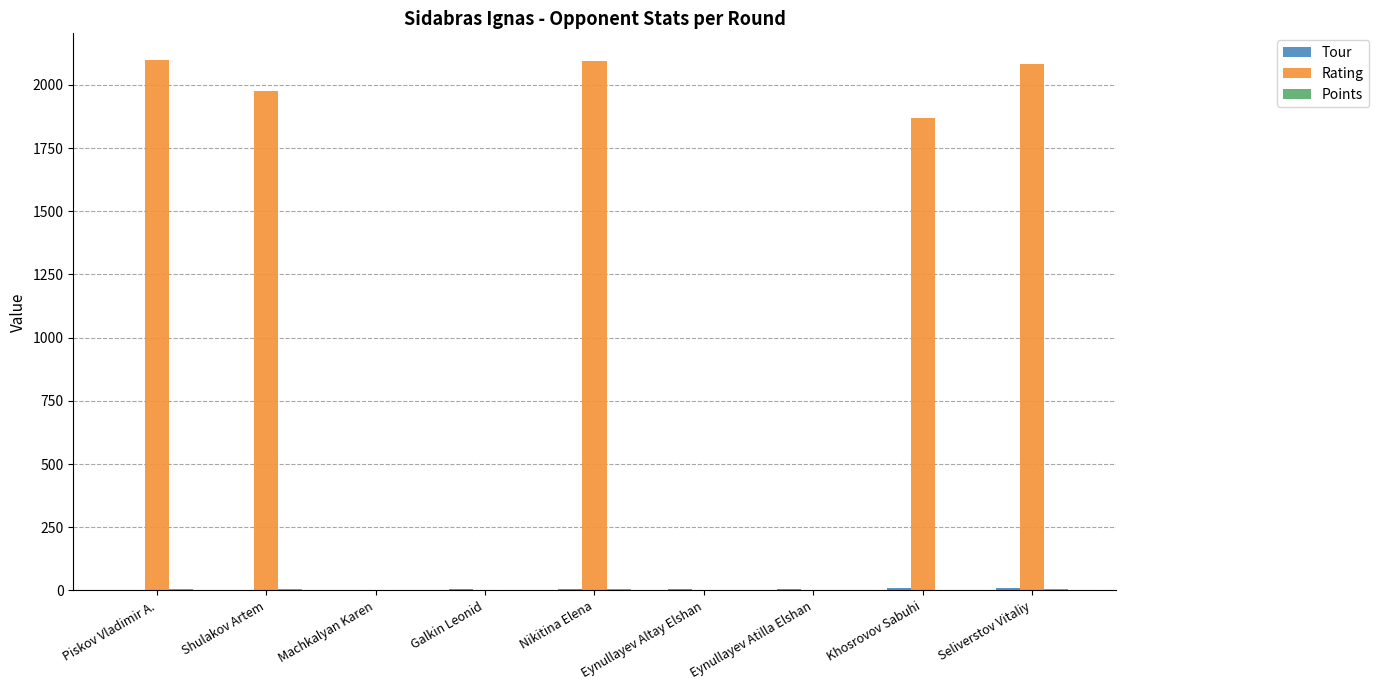

Does the chart contain stacked bars?

No